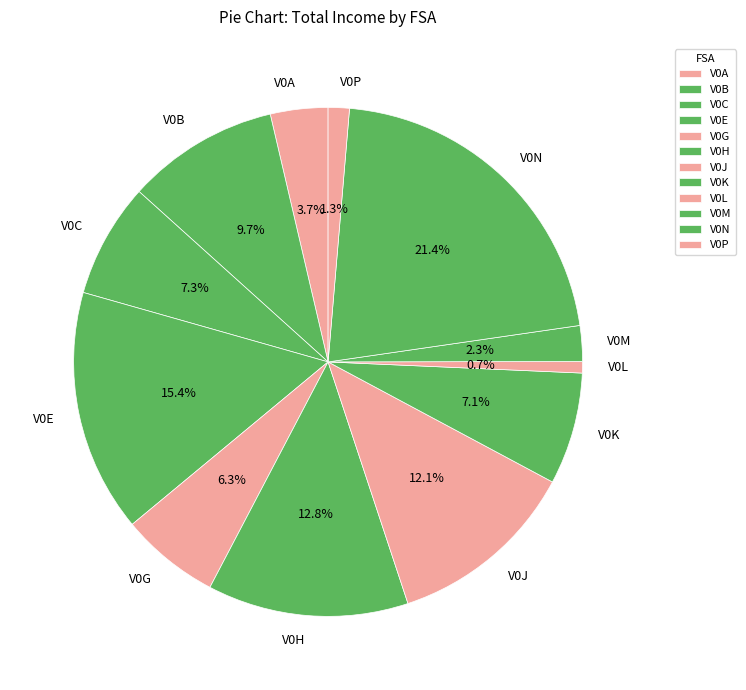

How many segments does this pie chart have?

12